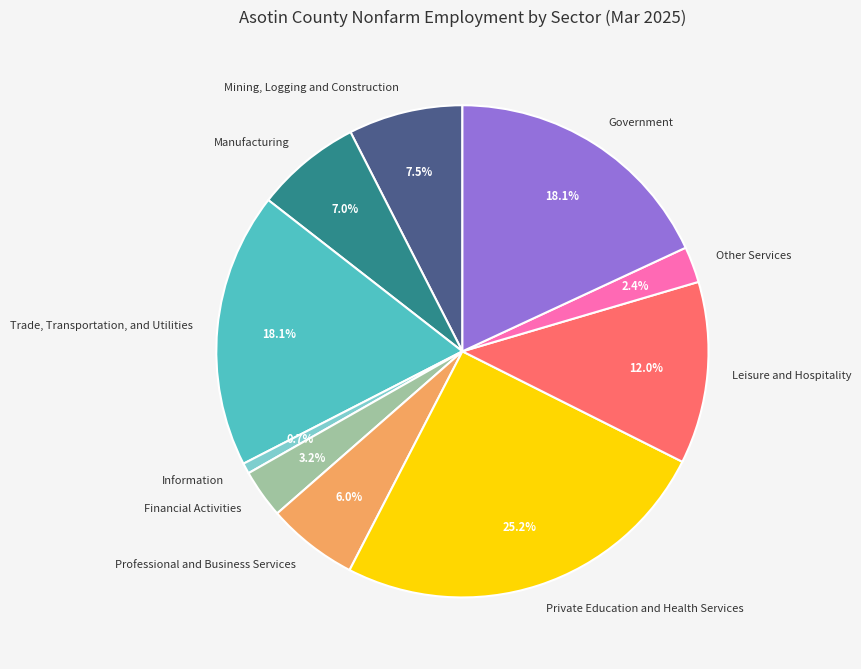

Do Professional and Business Services and Financial Activities together represent more than half of the pie?

No